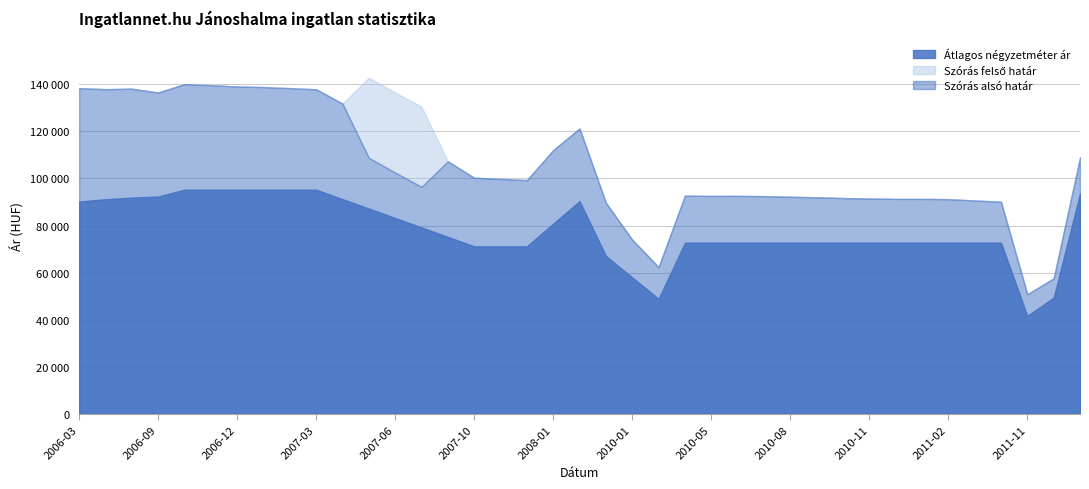

Between 2011-01 and 2006-12, which is larger?

2006-12